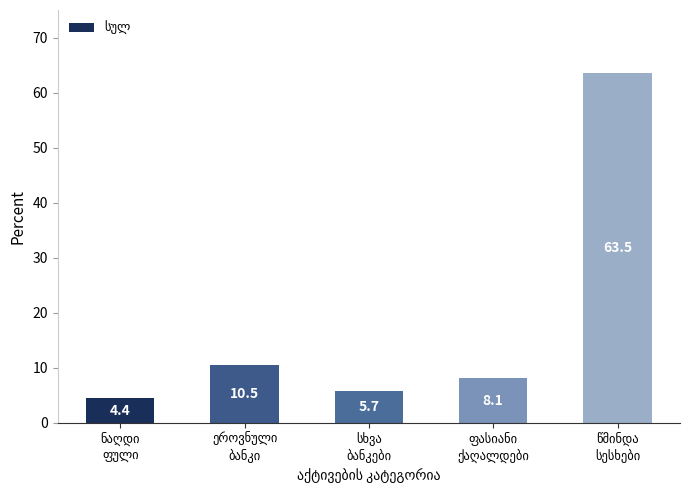

What is the minimum value shown in the chart?

4.4